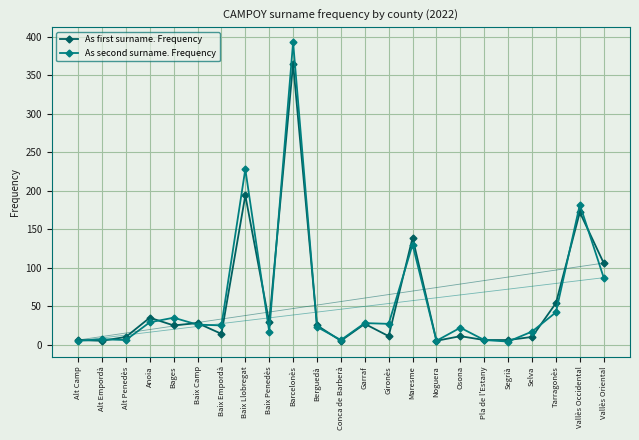

True or false: As second surname. Frequency has a value of 42 at Tarragonès.

True